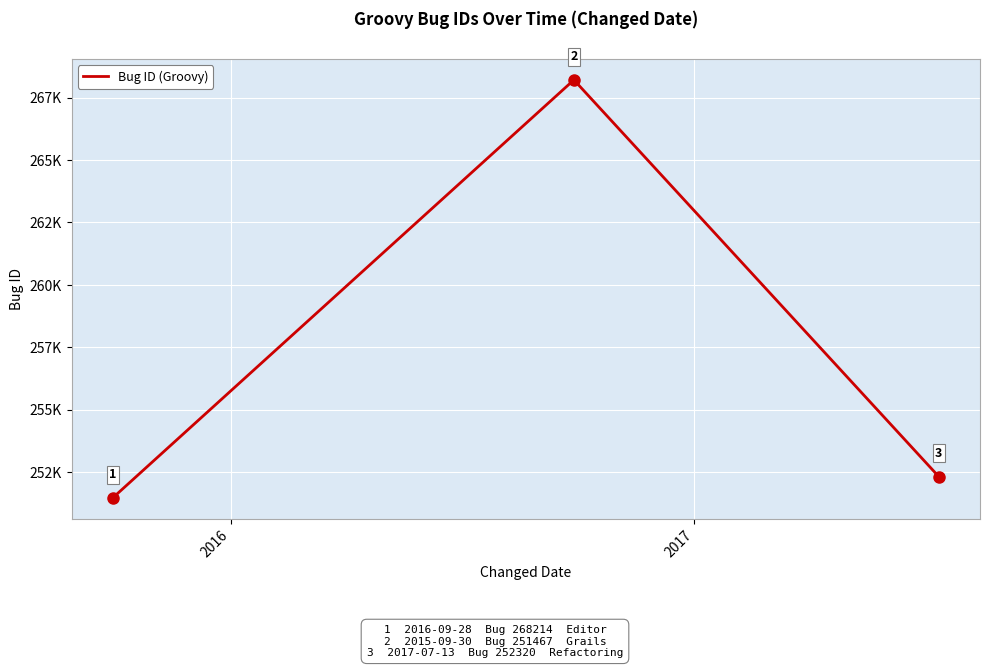

Does the chart have visible grid lines?

Yes